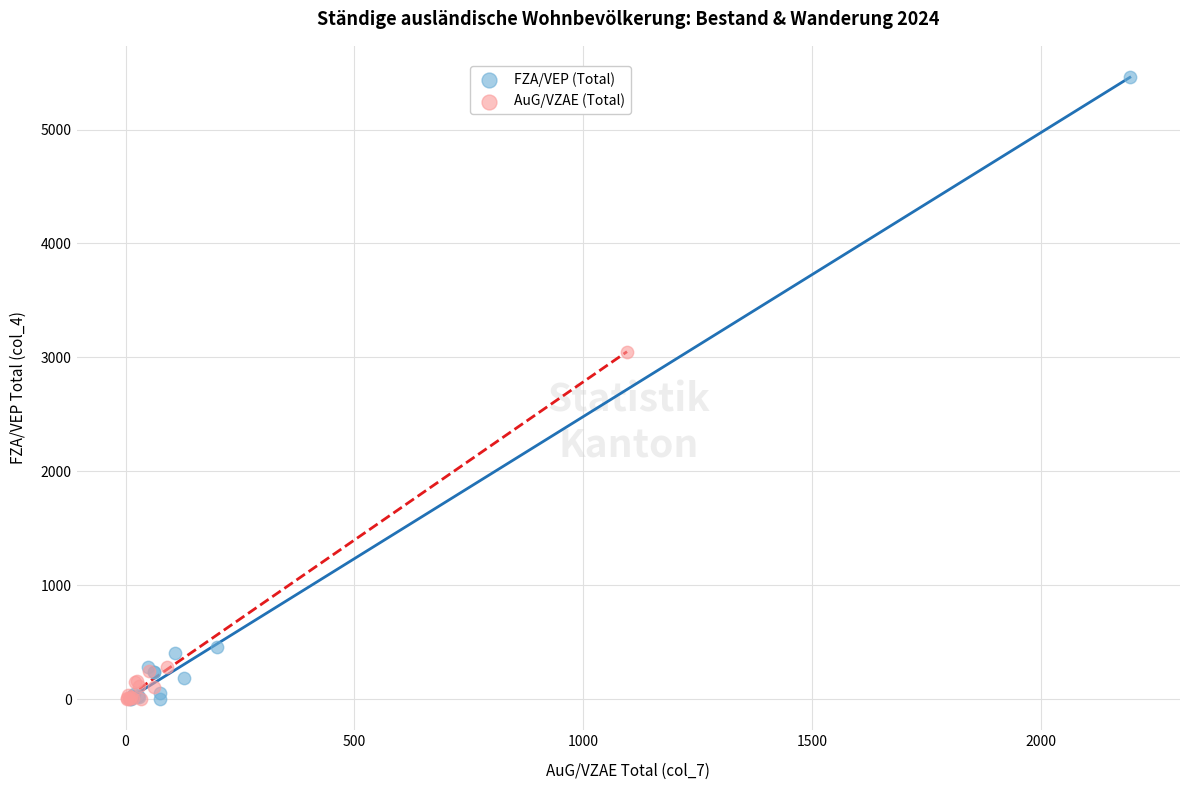

Which series contains the highest Y value?

FZA/VEP (Total)